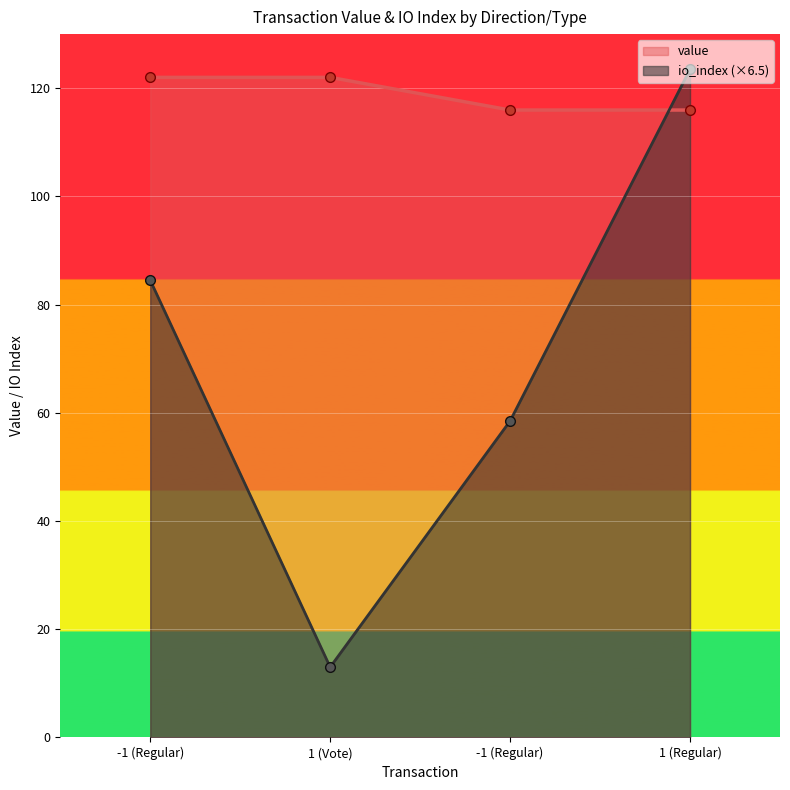

What is the label of the 4th point from the left?

1 (Regular)